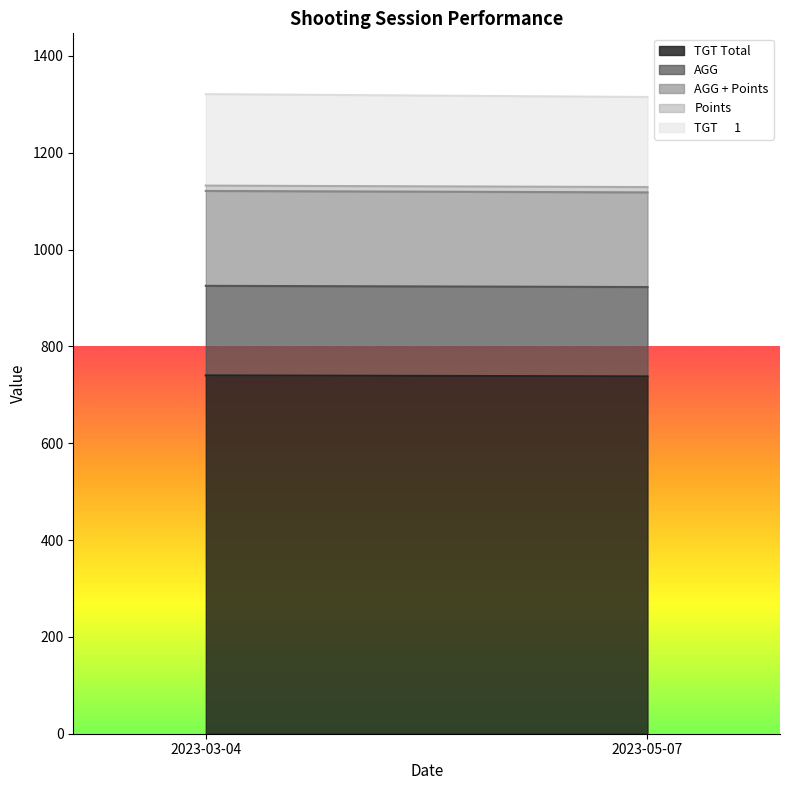

The AGG + Points series shows 329.3 at 2023-05-07. True or false?

False